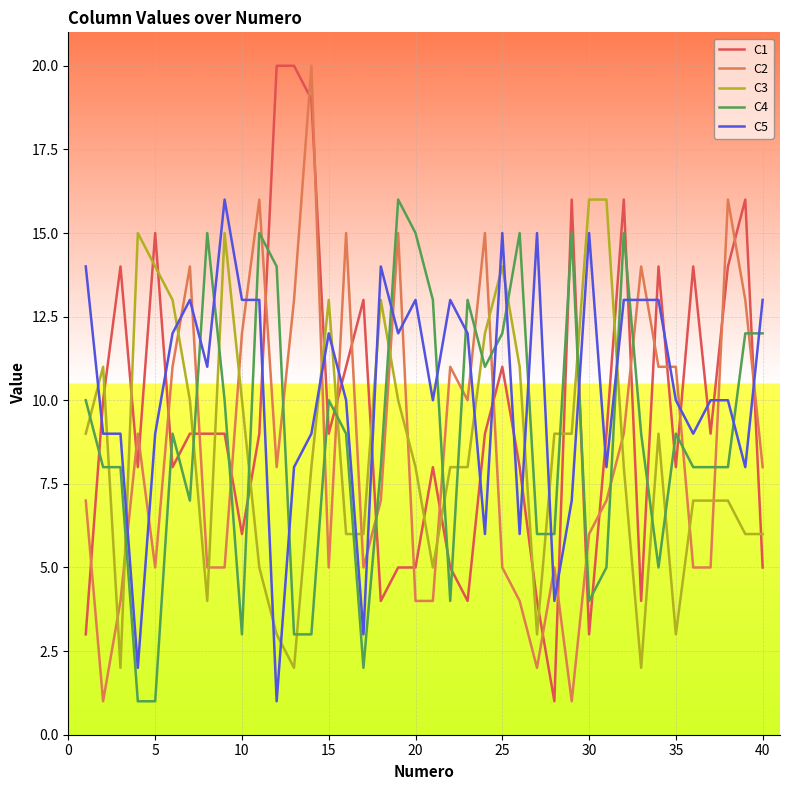

What is the maximum value shown in the chart?

20